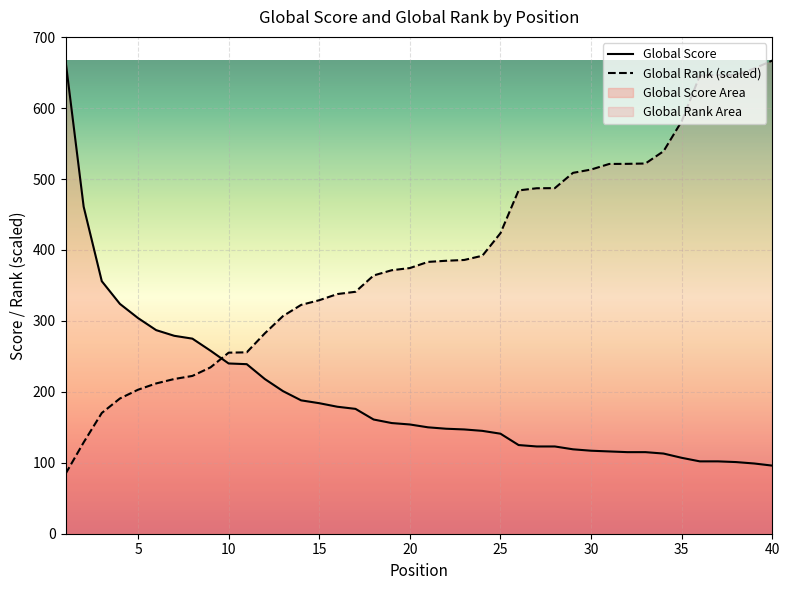

At which label does Global Rank reach its peak?

40